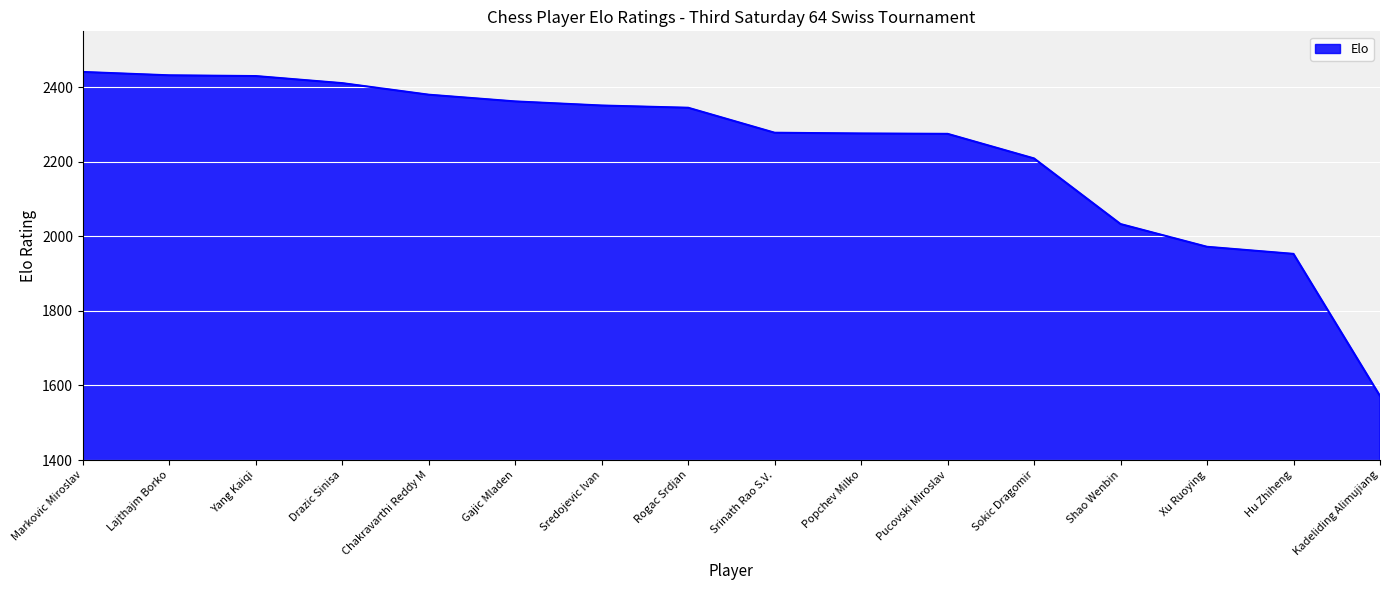

What is the difference between the values at Sokic Dragomir and Chakravarthi Reddy M?

171